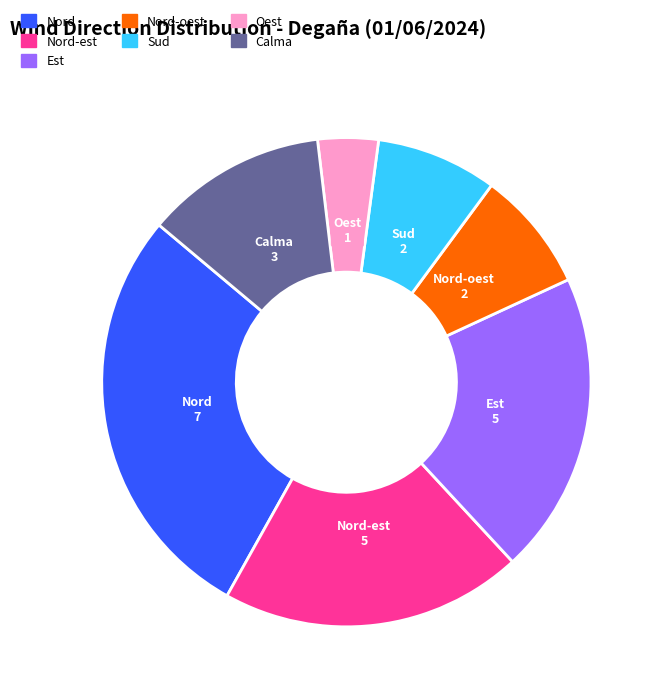

How many segments does this pie chart have?

7